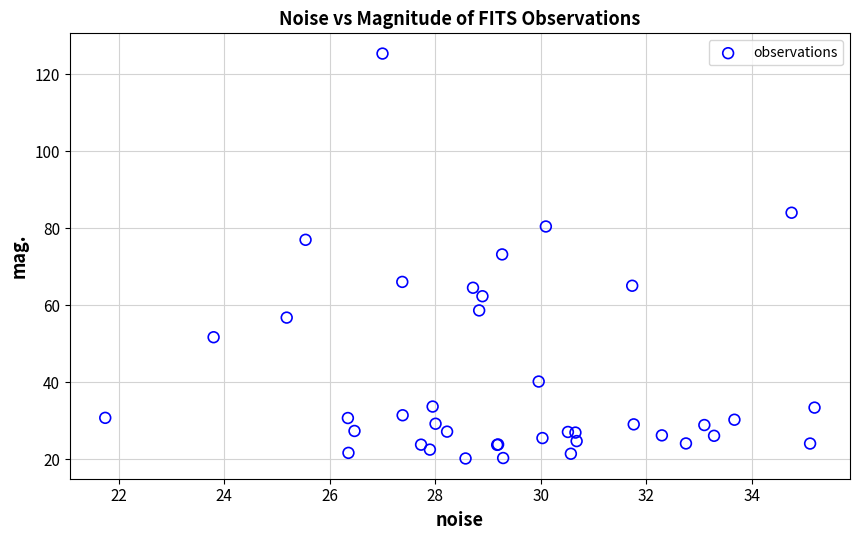

What Y value in the scatter plot is closest to 72?

73.2